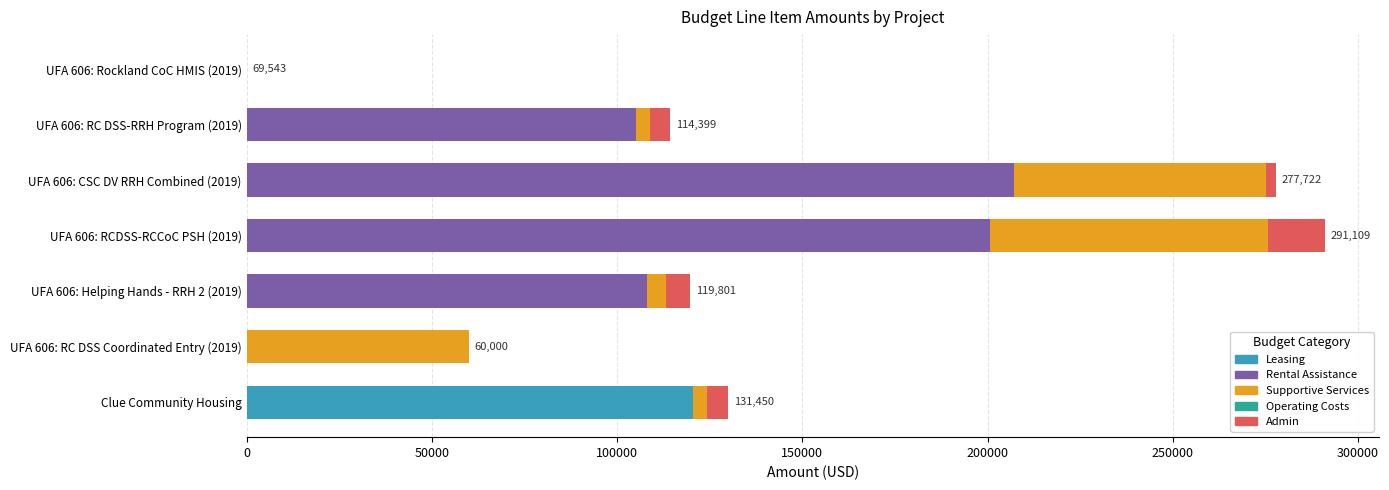

At which category is the sum across all series the highest?

UFA 606: RCDSS-RCCoC PSH (2019)